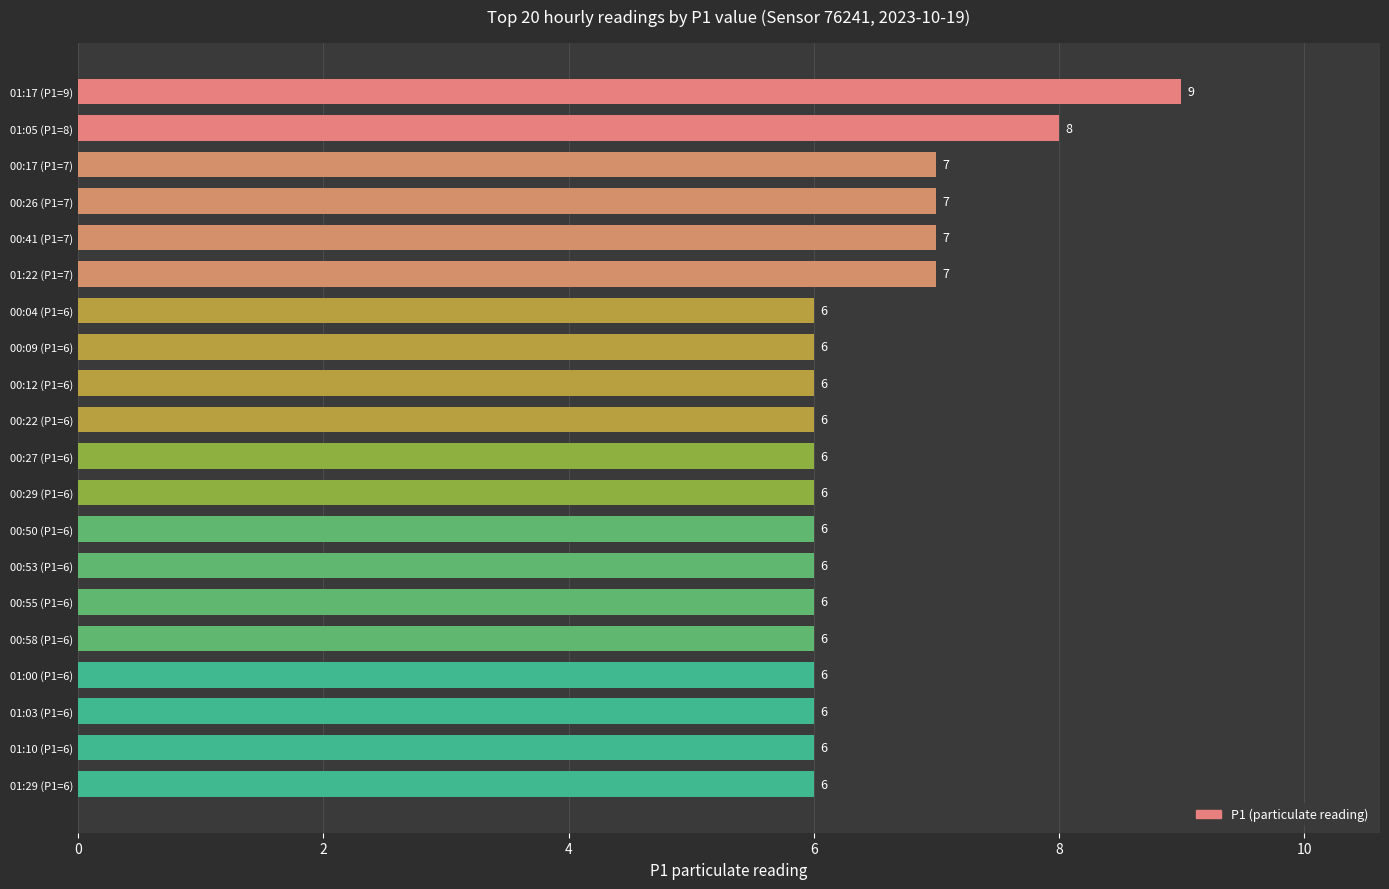

What position from the bottom is 00:58 (P1=6)?

5